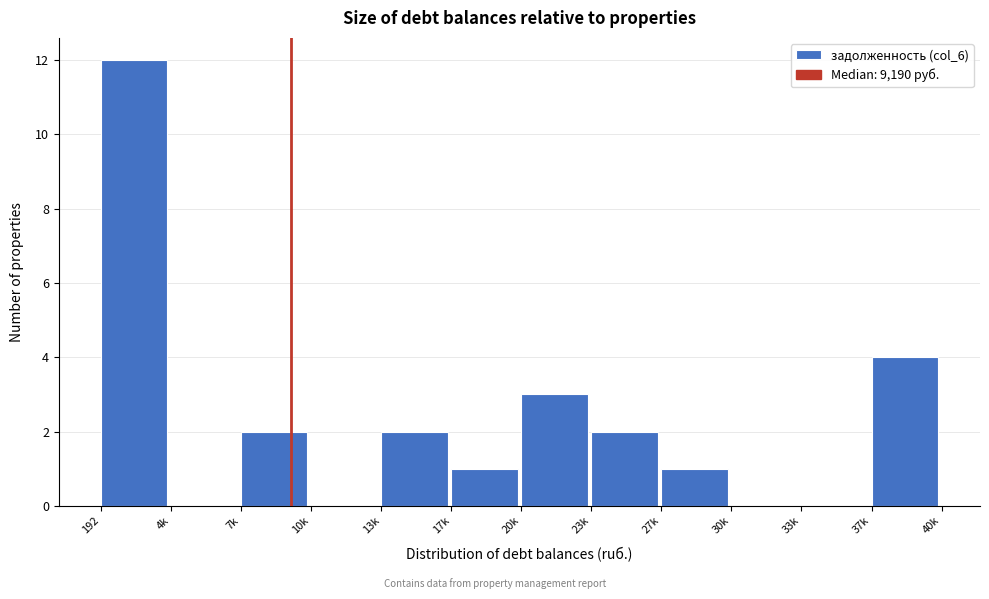

Reading left to right, list all the values displayed in this chart.

192=12	4k=0	7k=2	10k=0	13k=2	17k=1	20k=3	23k=2	27k=1	30k=0	33k=0	37k=4